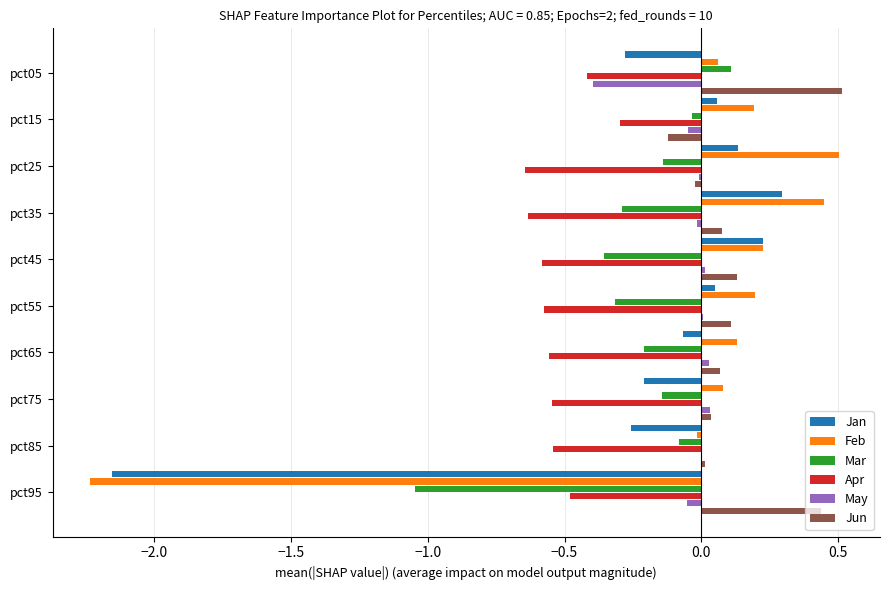

Which series has the largest total across all categories?

Jun